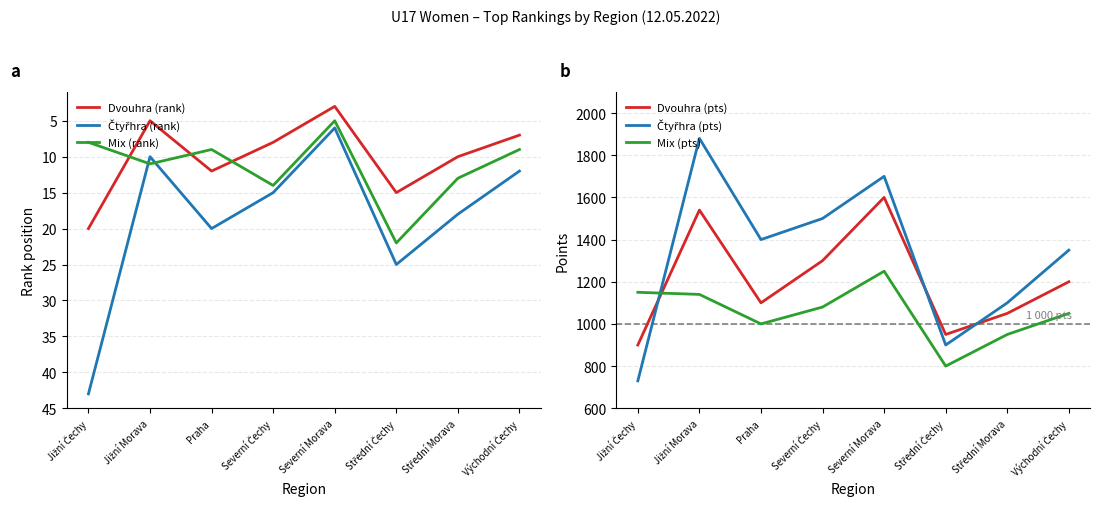

True or false: Čtyřhra (pts) has a value of 1880 at Jižní Morava.

True